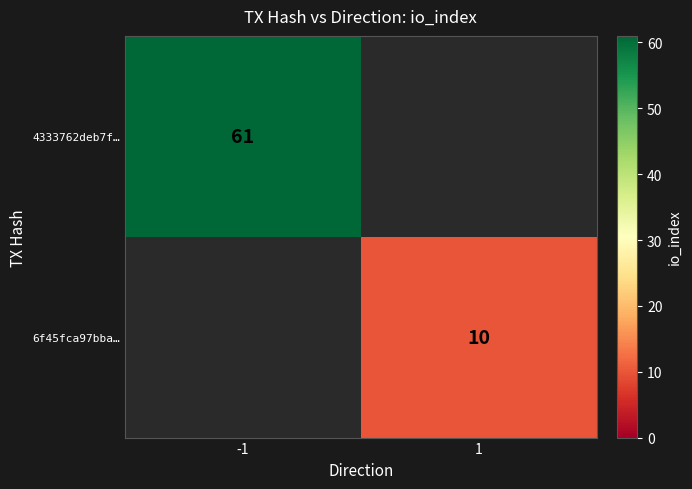

True or false: 4333762deb7f… has a value of 61 at -1.

True